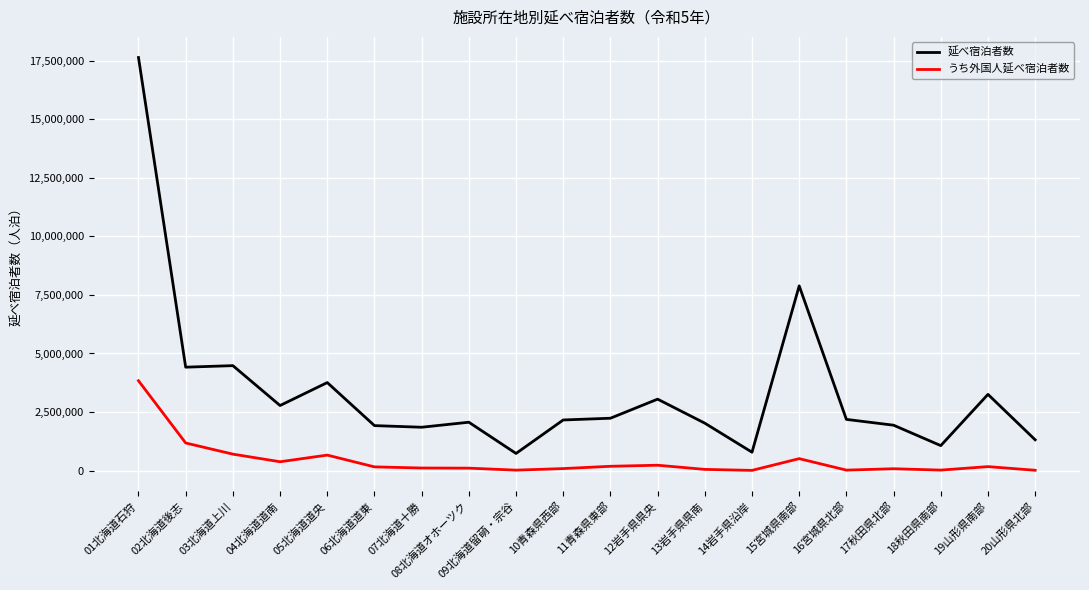

What is the sum of the 延べ宿泊者数 values at 06北海道道東 and 10青森県西部?

4079020